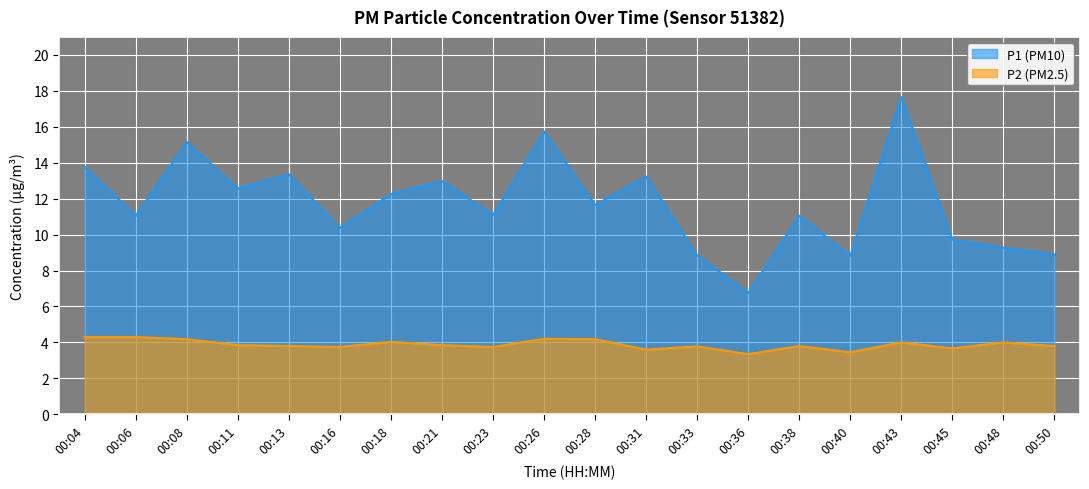

What is the minimum value shown in the chart?

3.4